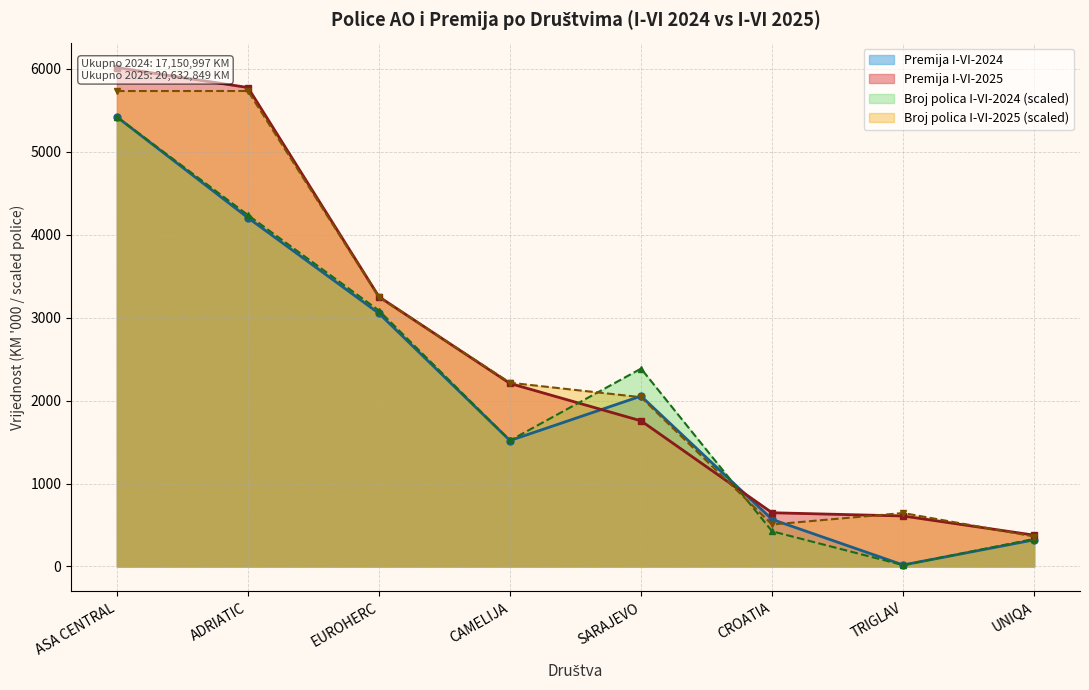

Which has a higher value, ADRIATIC or ASA CENTRAL?

ASA CENTRAL